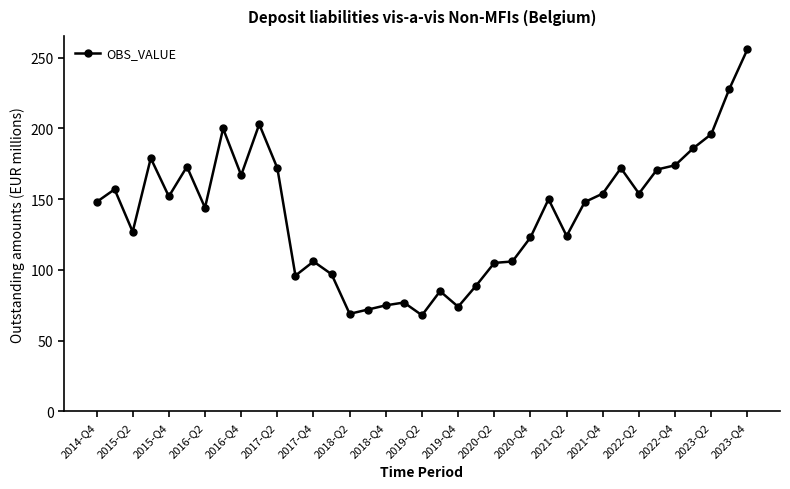

True or false: the data has more than 2 interior local peaks.

True